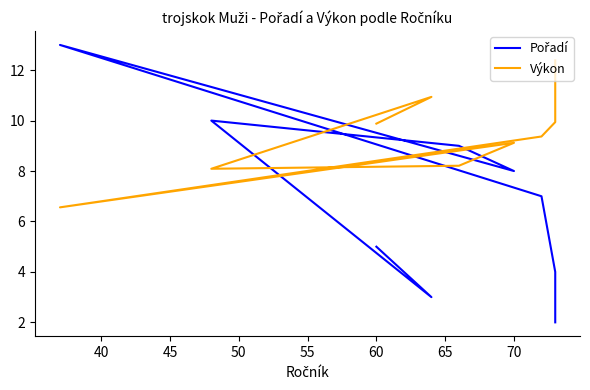

Does the chart have visible grid lines?

No